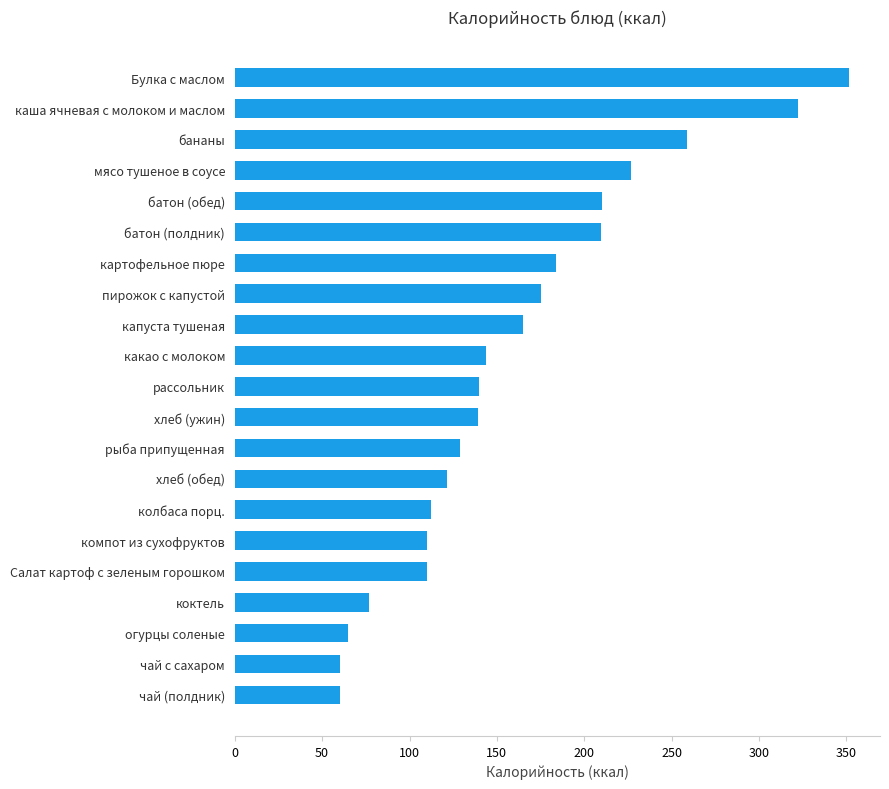

Is it true that the value at батон (обед) is 210.0?

True